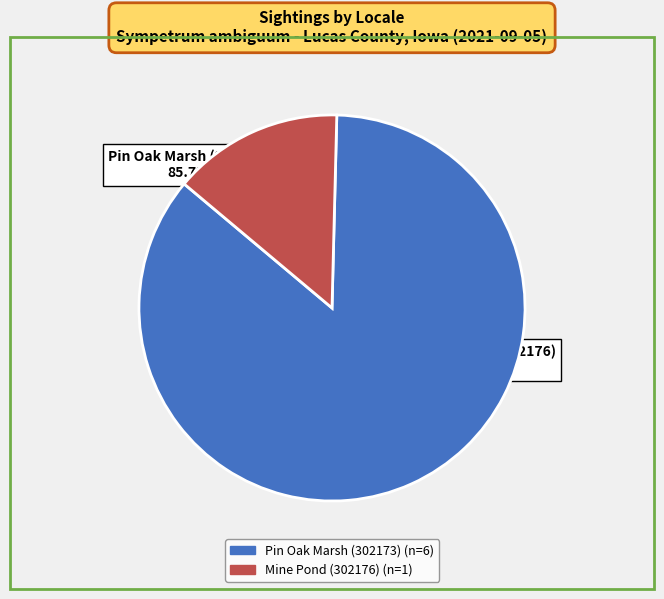

Does any single category account for the majority?

Yes